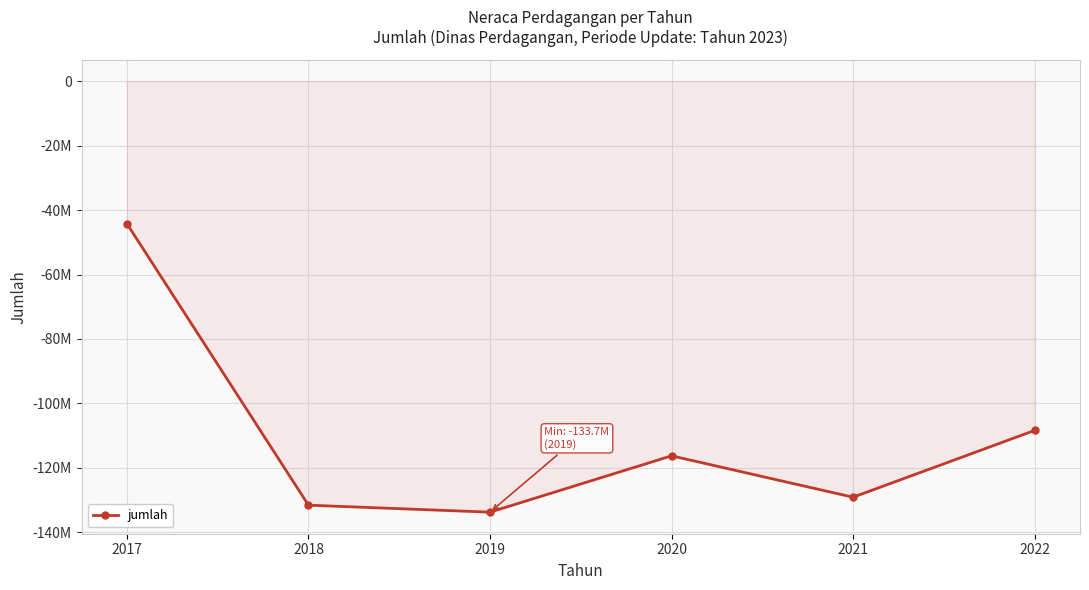

Reading left to right, list all the values displayed in this chart.

-44236550.1	-131546262.8	-133717764.8	-116239171.0	-129080672.8	-108363827.4